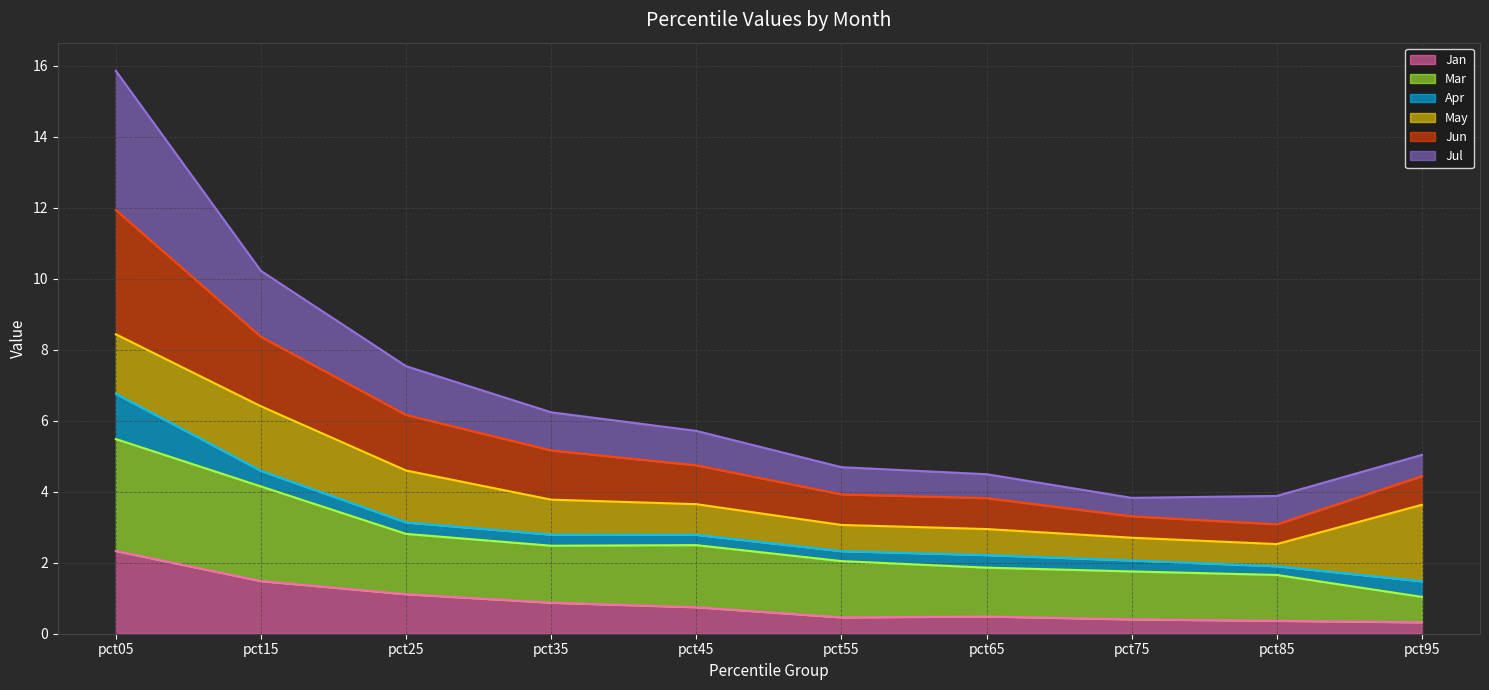

Where is Mar nearest to the value 3?

pct25